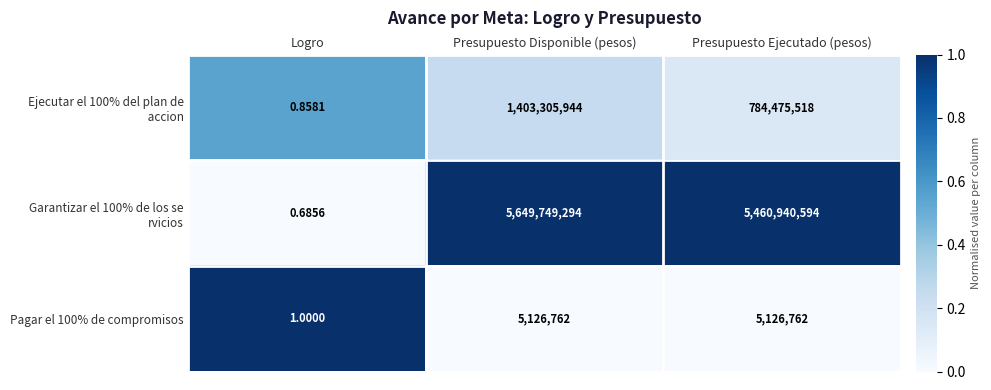

At which category is the sum across all series the highest?

Presupuesto Disponible (pesos)